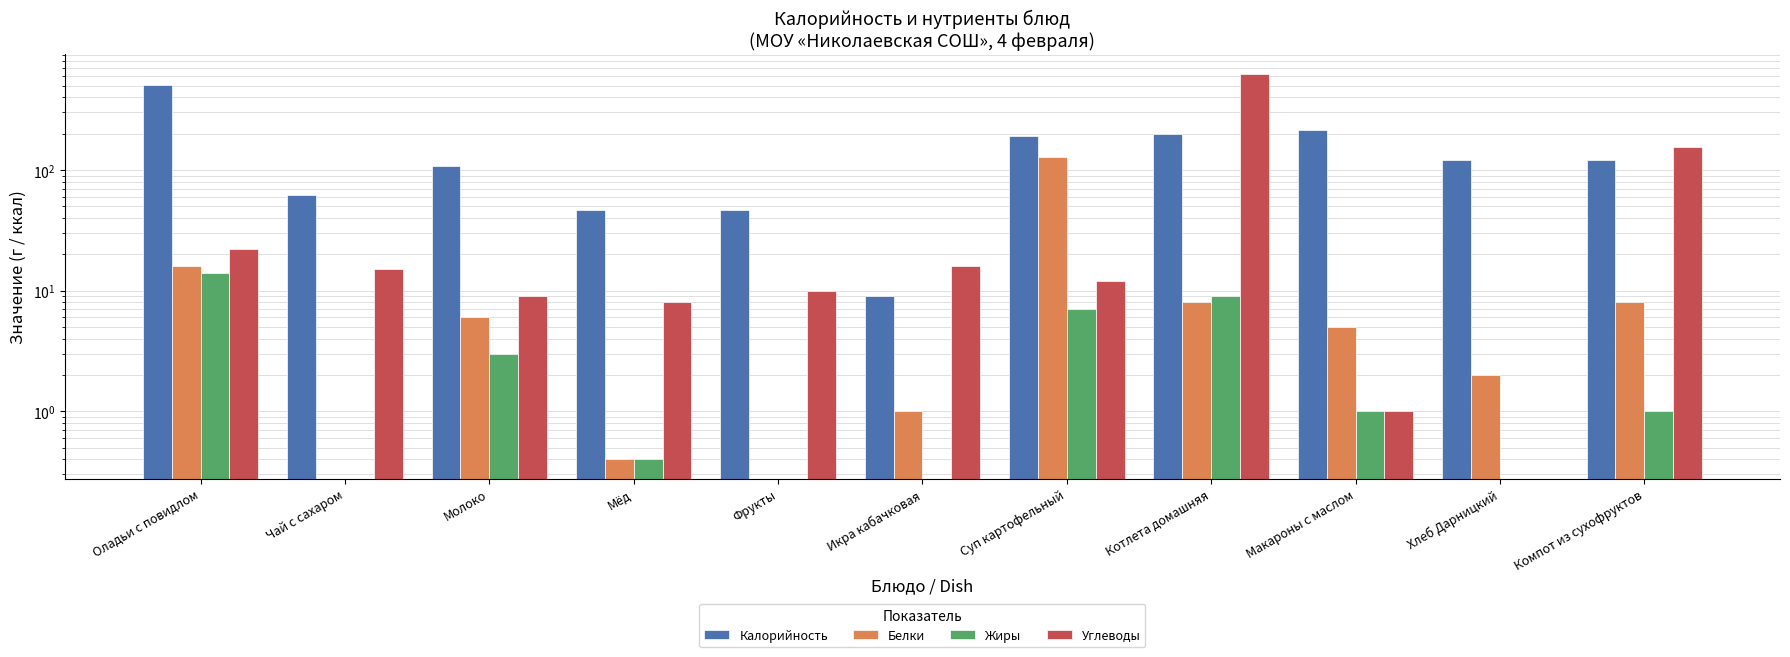

At which label does Углеводы first exceed 12?

Оладьи с повидлом